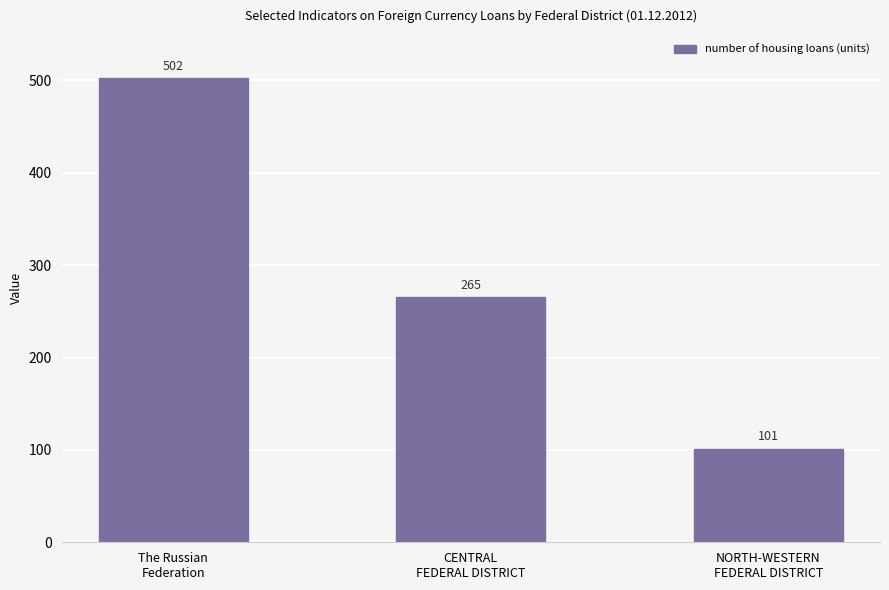

Which category has the highest value across all series?

The Russian
Federation